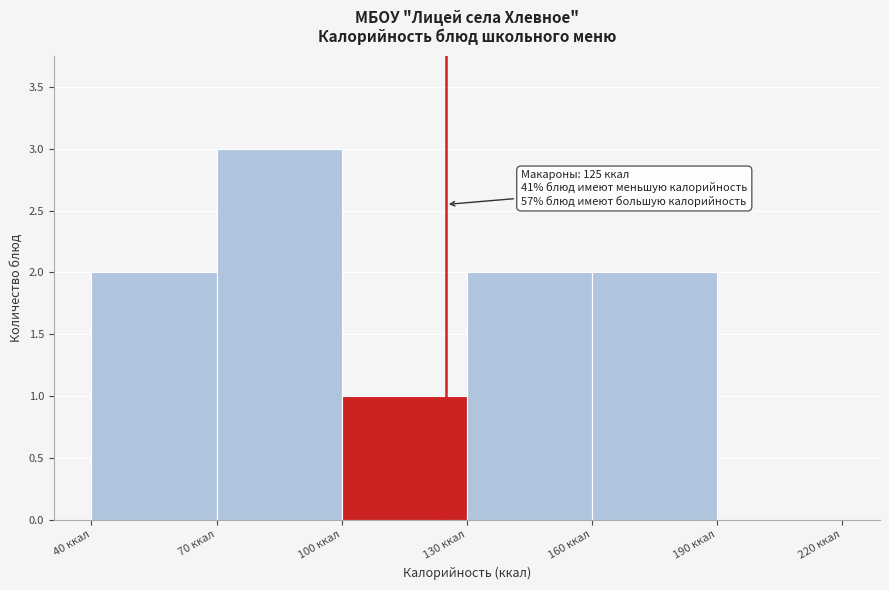

Which range on the x-axis has the tallest bar?

70 to 100